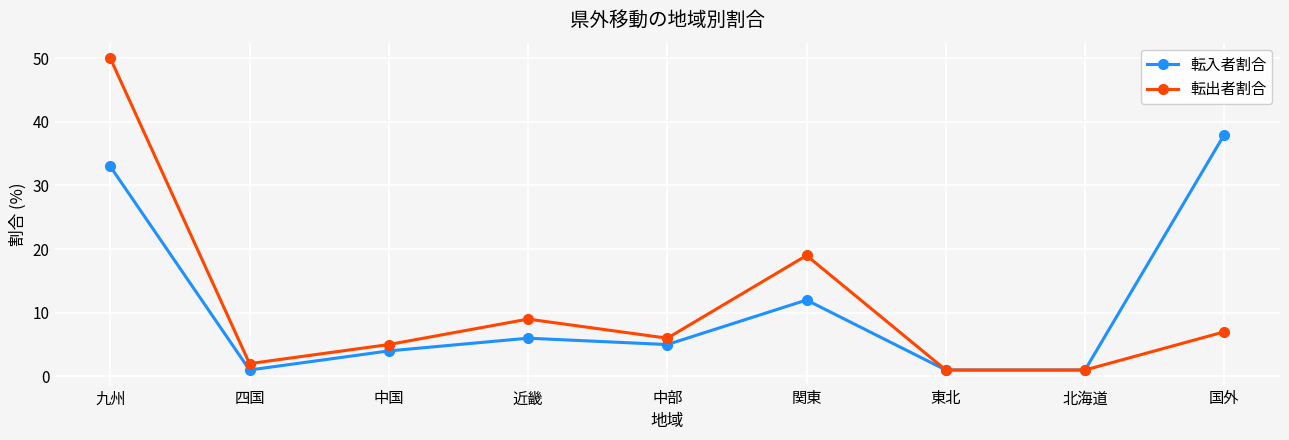

Which series changed the most between 近畿 and 中部?

転出者割合